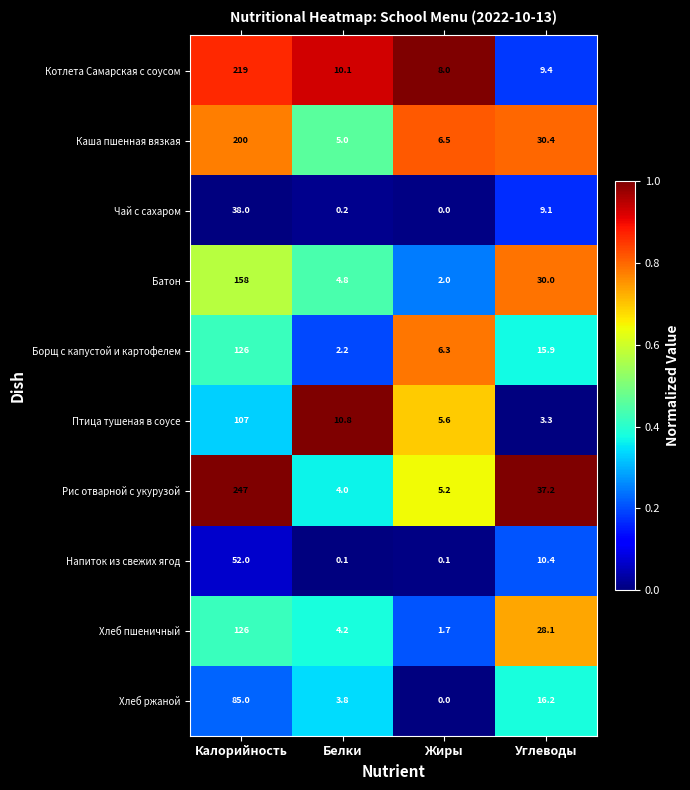

What is the total value across all series at Жиры?

35.4